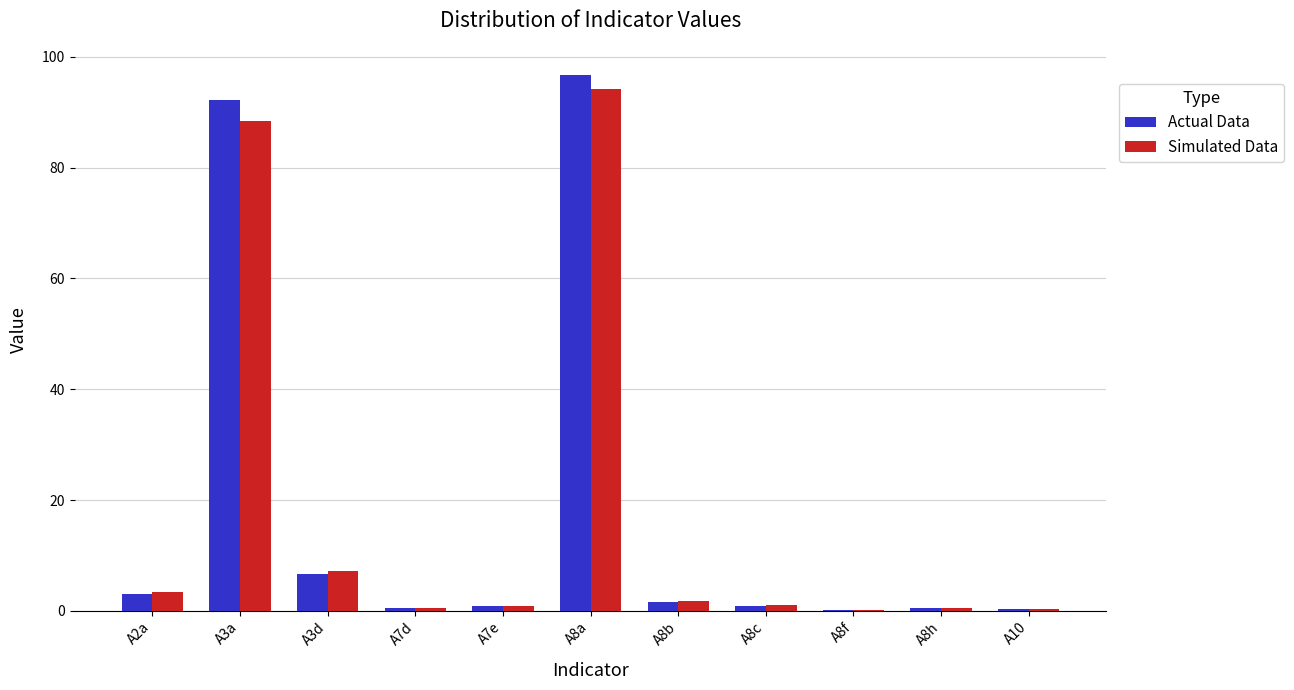

Which category has the highest value in the Simulated Data series?

A8a